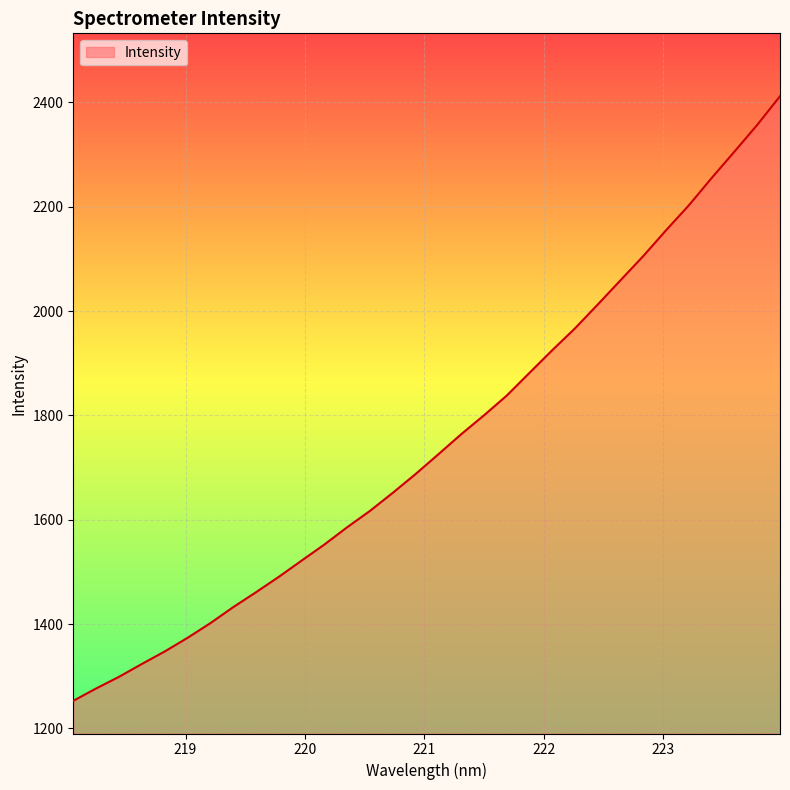

True or false: the data has more than 1 interior local peaks.

False